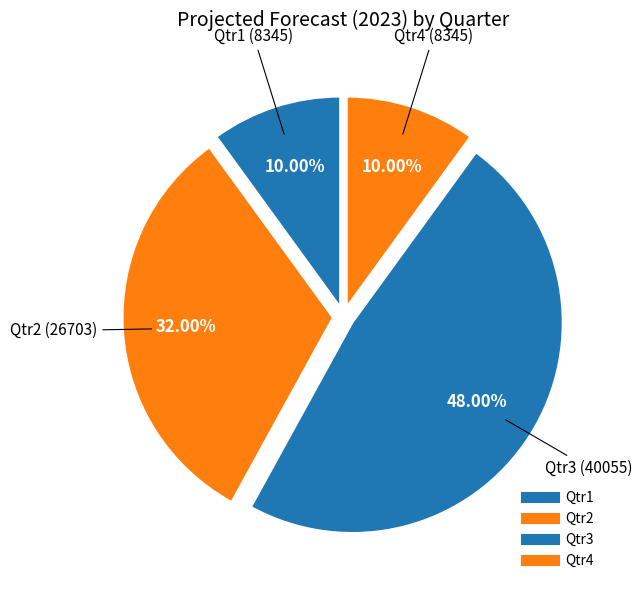

How many slices are in this pie chart?

4